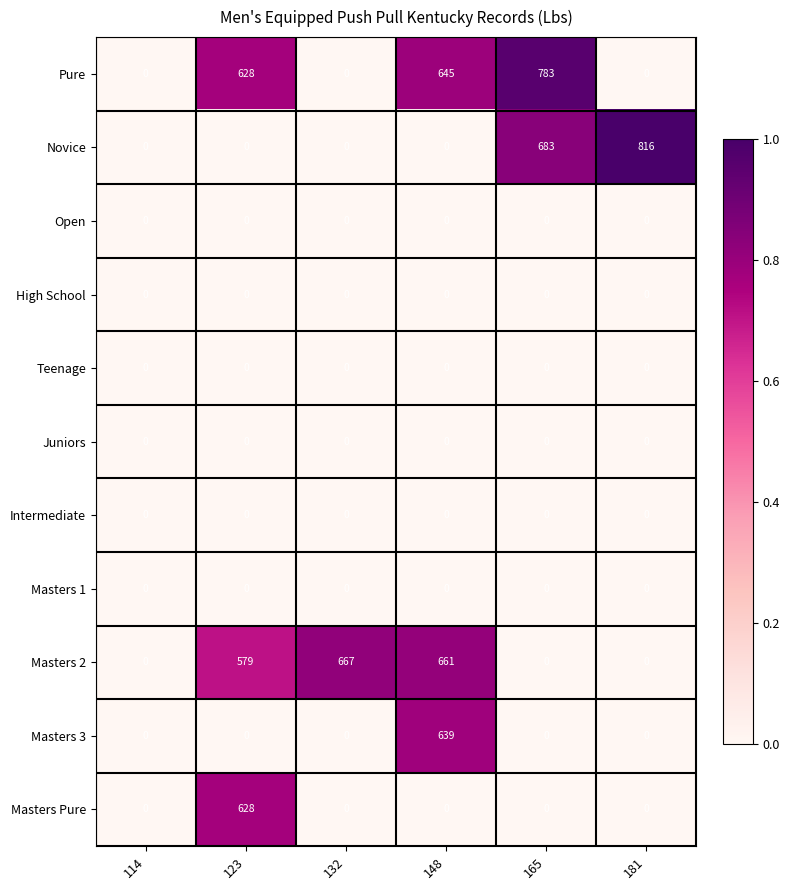

What is the difference between the maximum and minimum values in the Pure series?

783